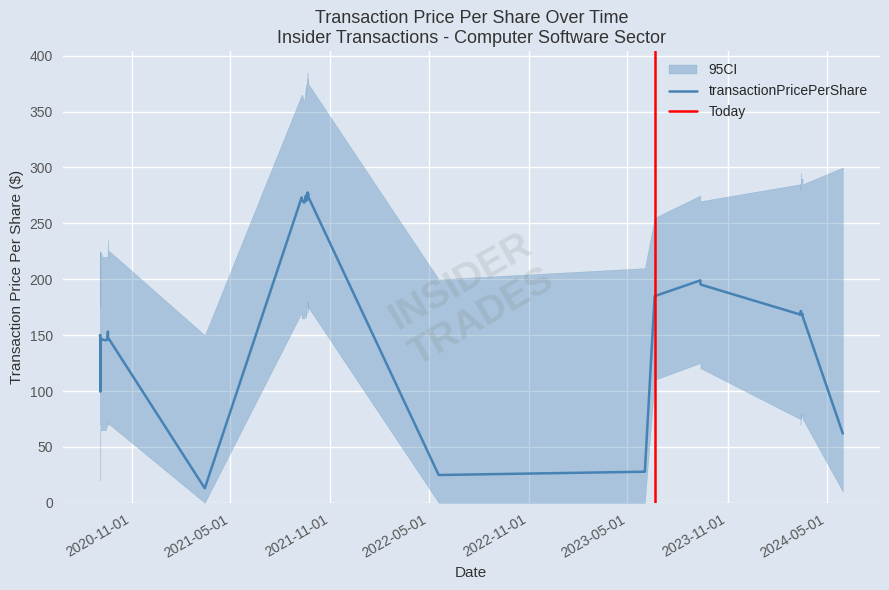

What is the value of the 12th point from the left?

195.9